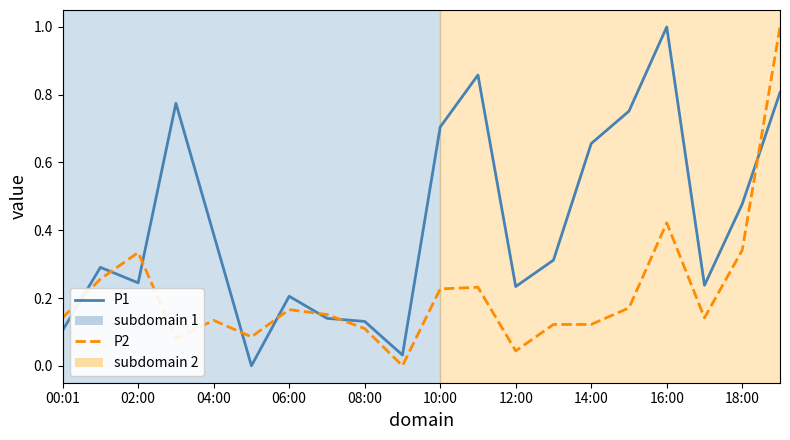

Which series has the largest total across all categories?

P1